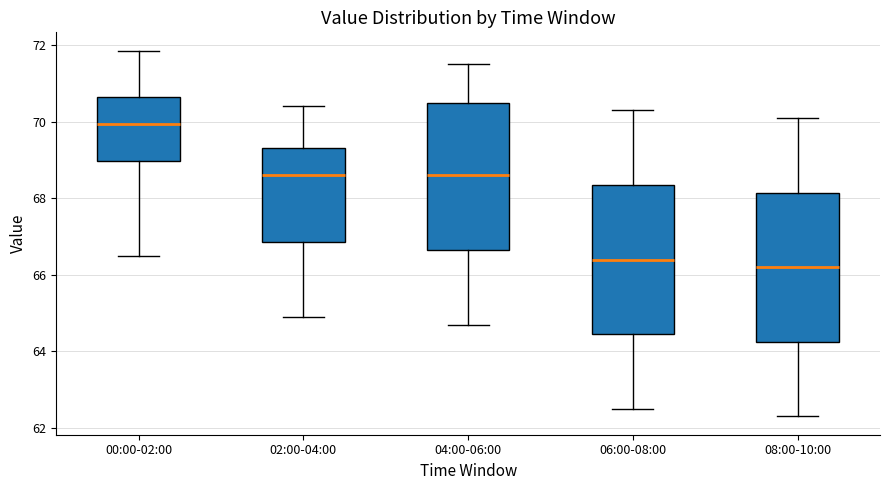

Reading left to right, read every box against the y-axis: the position of its median line, the range the box covers, and the ends of its whiskers. The values are not printed on the chart, so give them approximately, as read against the axis.

00:00-02:00: median 70.0, box 69.0 to 70.6, whiskers 66.4 to 71.8
02:00-04:00: median 68.6, box 66.8 to 69.4, whiskers 65.0 to 70.4
04:00-06:00: median 68.6, box 66.6 to 70.6, whiskers 64.8 to 71.6
06:00-08:00: median 66.4, box 64.4 to 68.4, whiskers 62.6 to 70.4
08:00-10:00: median 66.2, box 64.2 to 68.2, whiskers 62.4 to 70.2